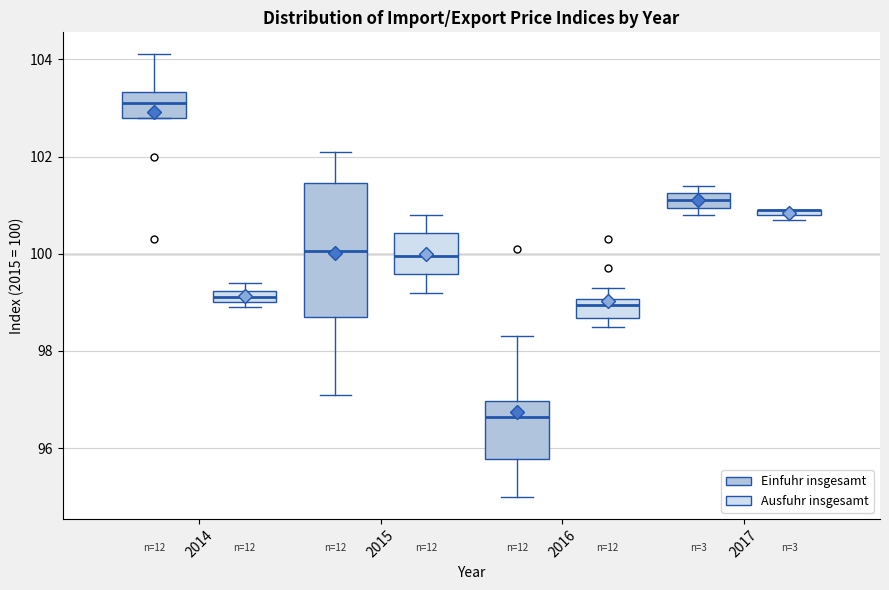

Where is the lower edge of the box for 2014 (Ausfuhr insgesamt) on the y-axis? The values are not printed on the chart, so give them approximately, as read against the axis.

99.0